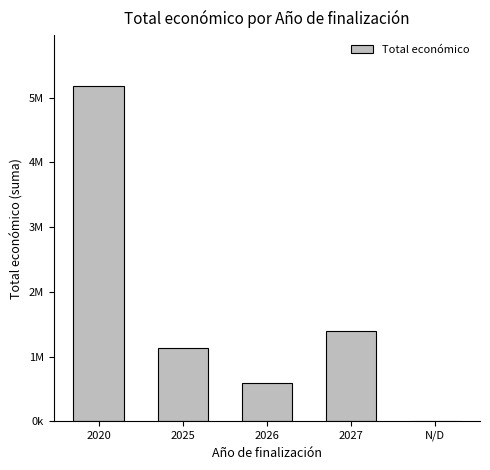

Rank the categories by value from highest to lowest.

2020, 2027, 2025, 2026, N/D